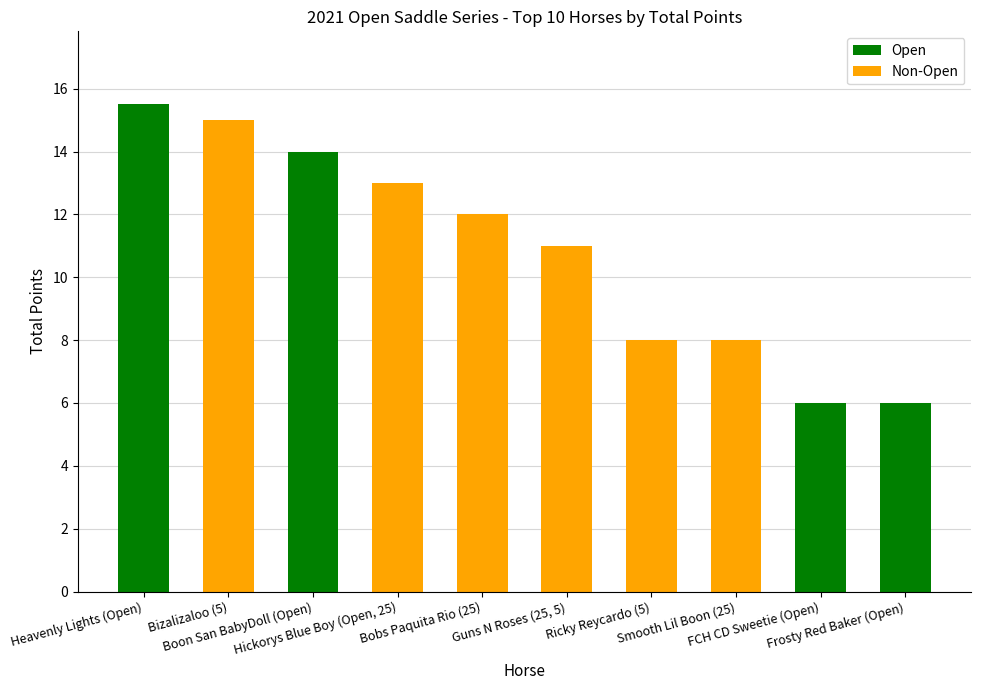

What is the difference between the Open values at Heavenly Lights (Open) and Hickorys Blue Boy (Open, 25)?

15.5